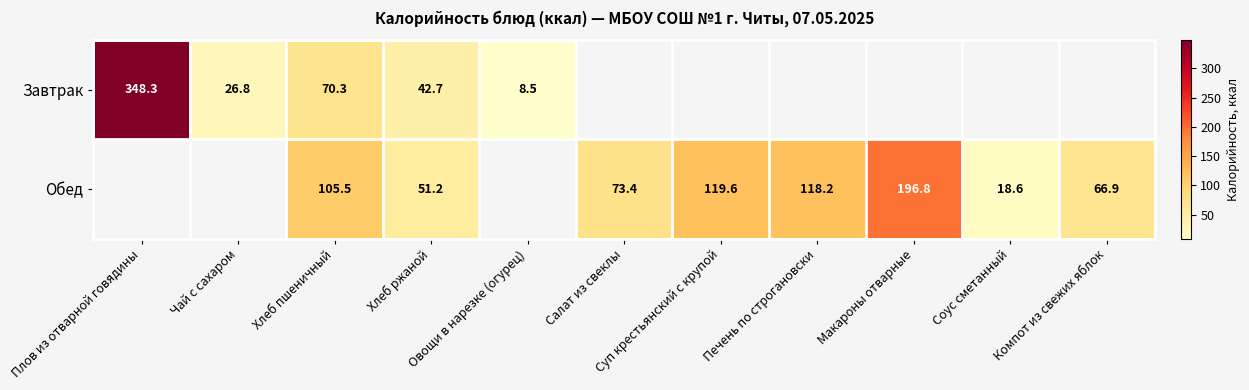

The value of Обед at Компот из свежих яблок is 24.0. True or false?

False